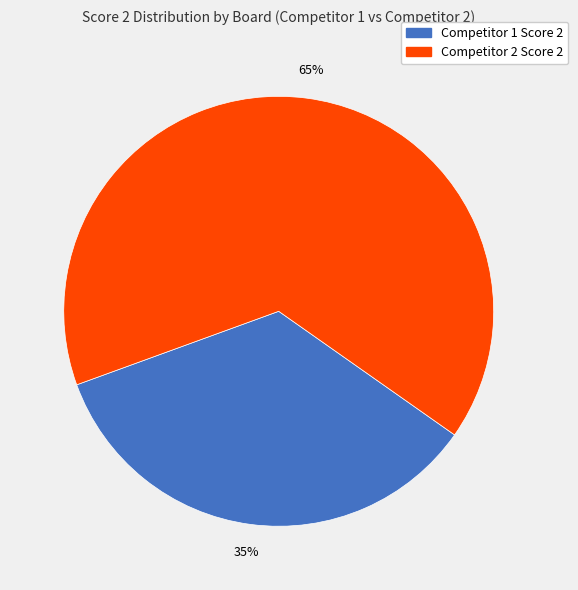

Does any single category account for the majority?

Yes